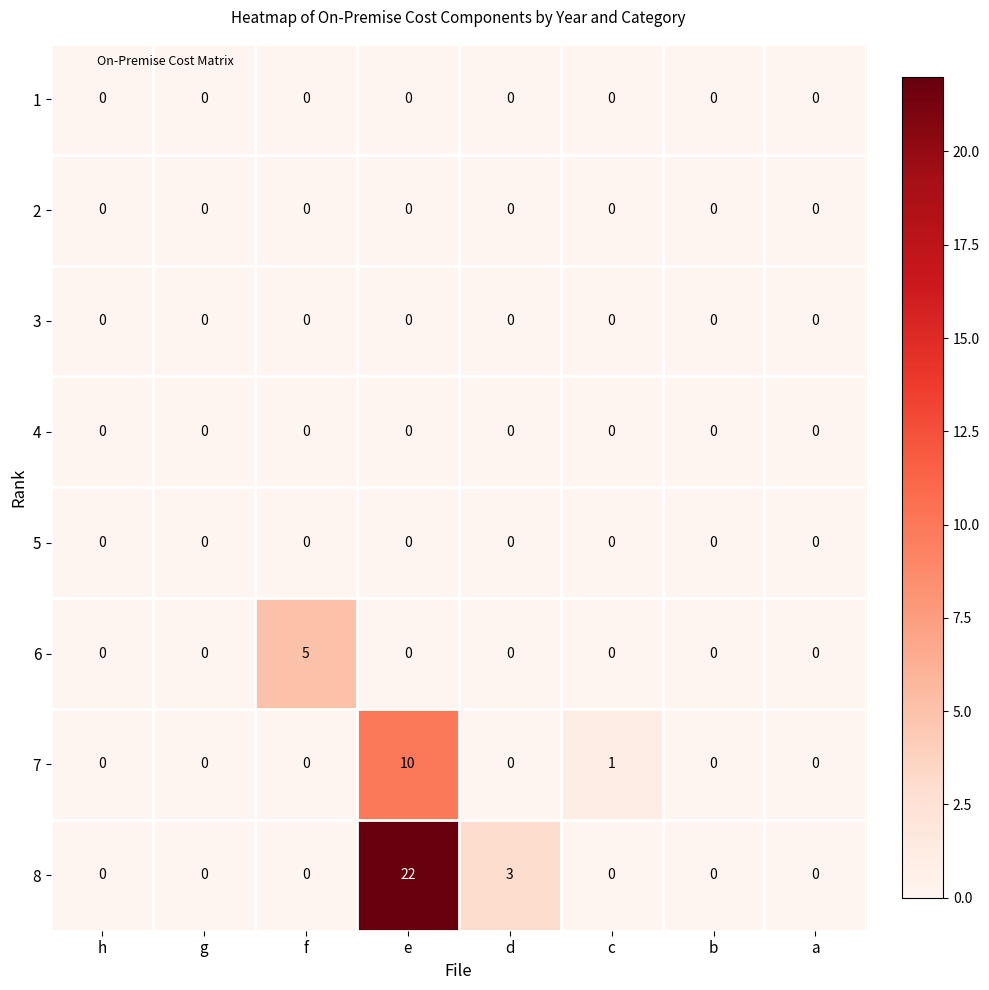

Which series changed the most between f and c?

6